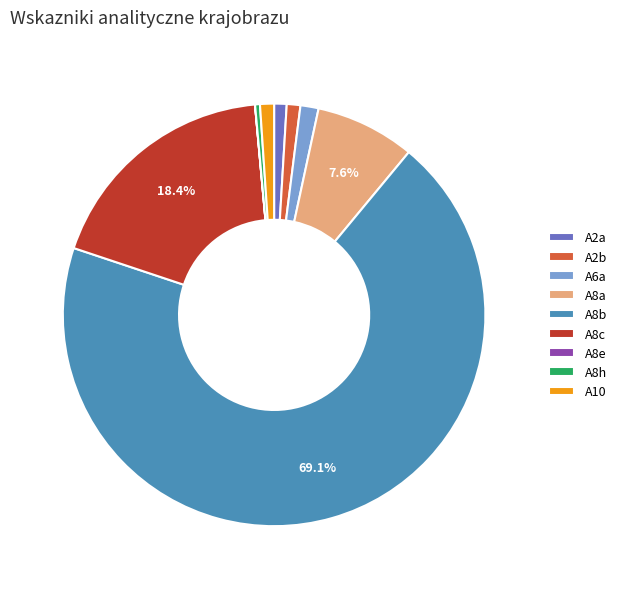

Between A8b and A2a, which is larger?

A8b